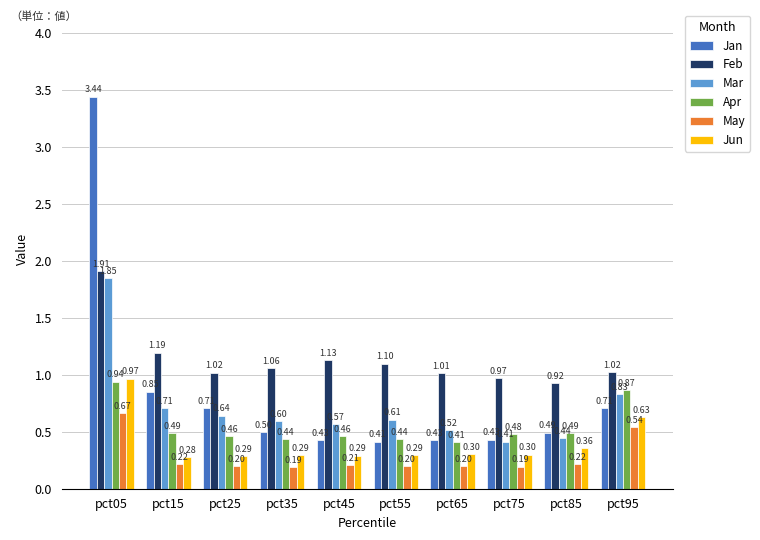

How many distinct data groups are displayed?

6